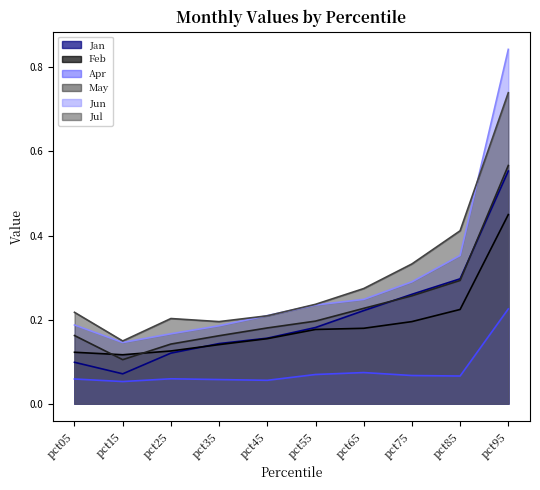

What is the average value of the Apr series?

0.1